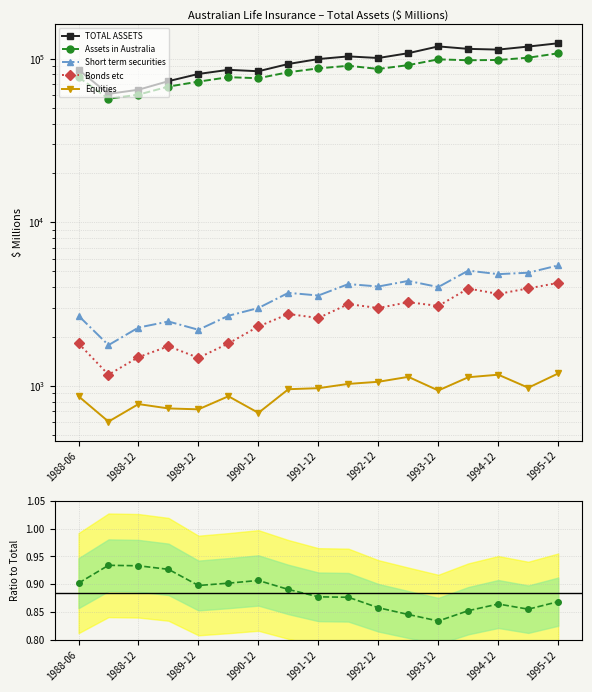

True or false: Assets in Australia has a value of 135426.7 at 1988-06.

False